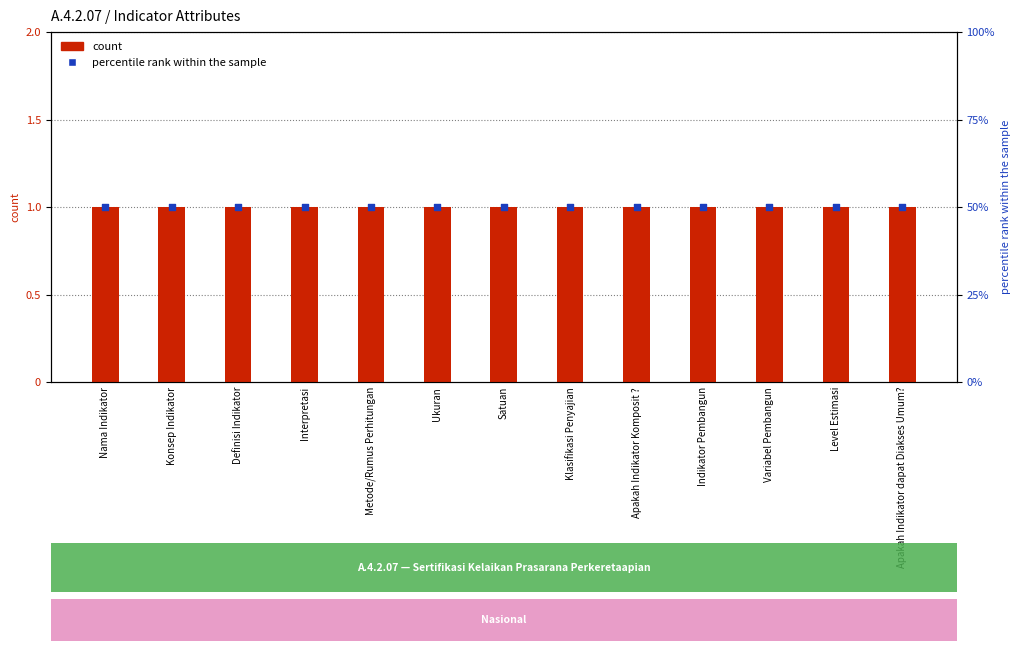

At which category is the sum across all series the highest?

Nama Indikator